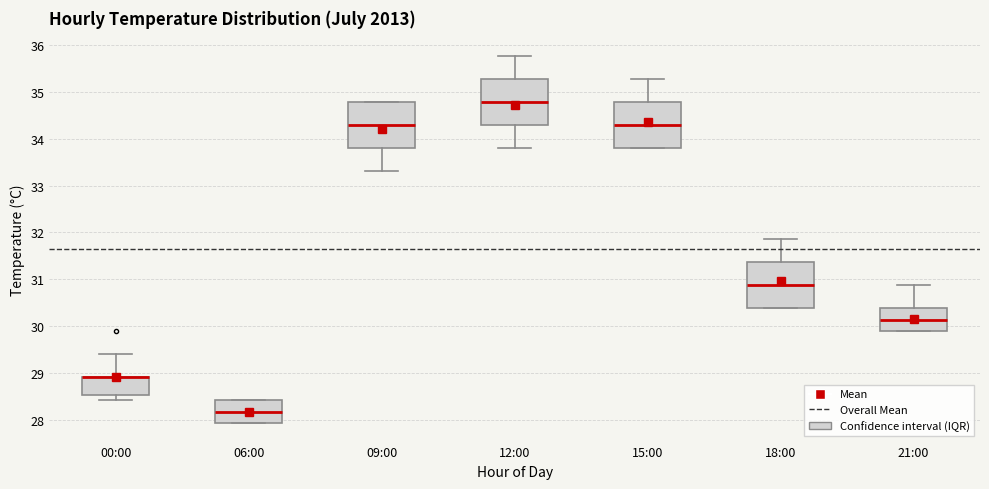

Reading left to right, read every box against the y-axis: the position of its median line, the range the box covers, and the ends of its whiskers. The values are not printed on the chart, so give them approximately, as read against the axis.

00:00: median 28.9 (drawn on the box's upper edge), box 28.5 to 28.9, whiskers 28.4 to 29.4
06:00: median 28.2, box 27.9 to 28.4, whiskers 27.9 to 28.4
09:00: median 34.3, box 33.8 to 34.8, whiskers 33.3 to 34.8
12:00: median 34.8, box 34.3 to 35.3, whiskers 33.8 to 35.8
15:00: median 34.3, box 33.8 to 34.8, whiskers 33.8 to 35.3
18:00: median 30.9, box 30.4 to 31.4, whiskers 30.4 to 31.9
21:00: median 30.1, box 29.9 to 30.4, whiskers 29.9 to 30.9